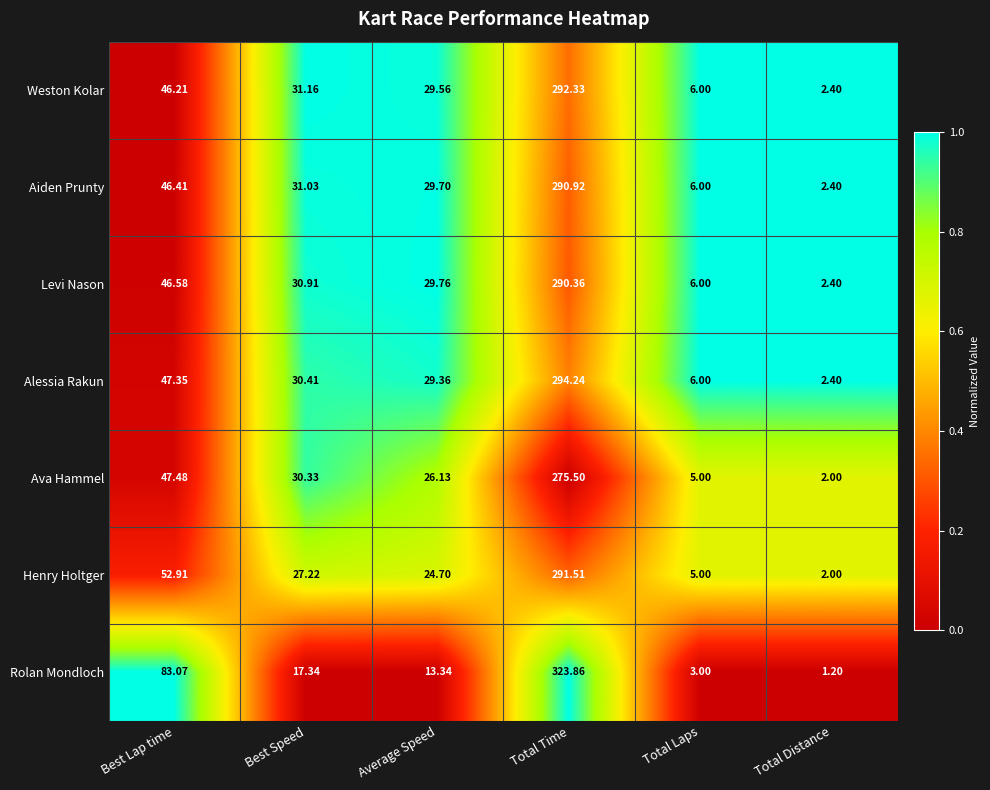

Which category has the highest value in the Ava Hammel series?

Total Time